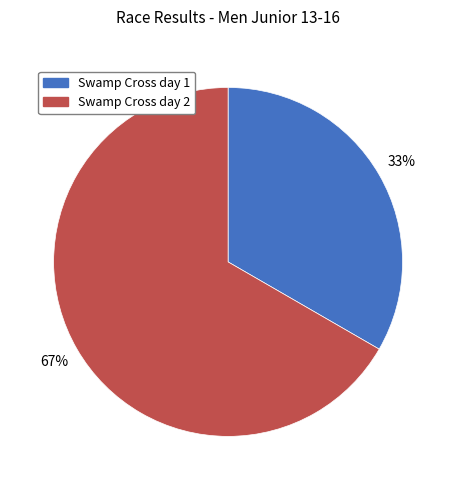

What is the largest slice in the pie chart?

Swamp Cross day 2